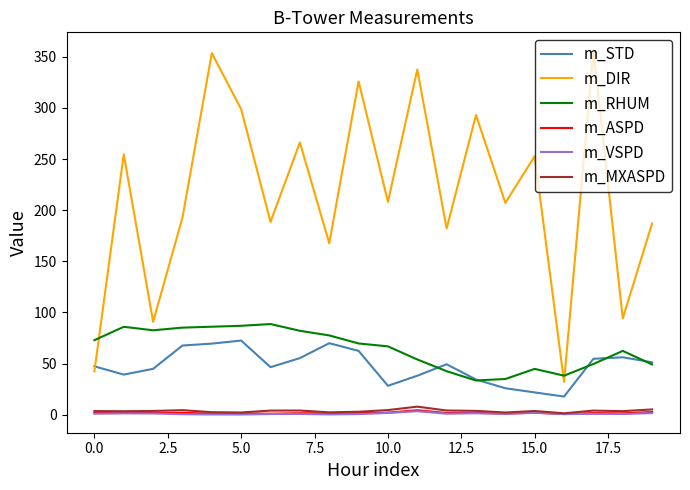

True or false: m_RHUM and m_ASPD intersect in this chart.

False